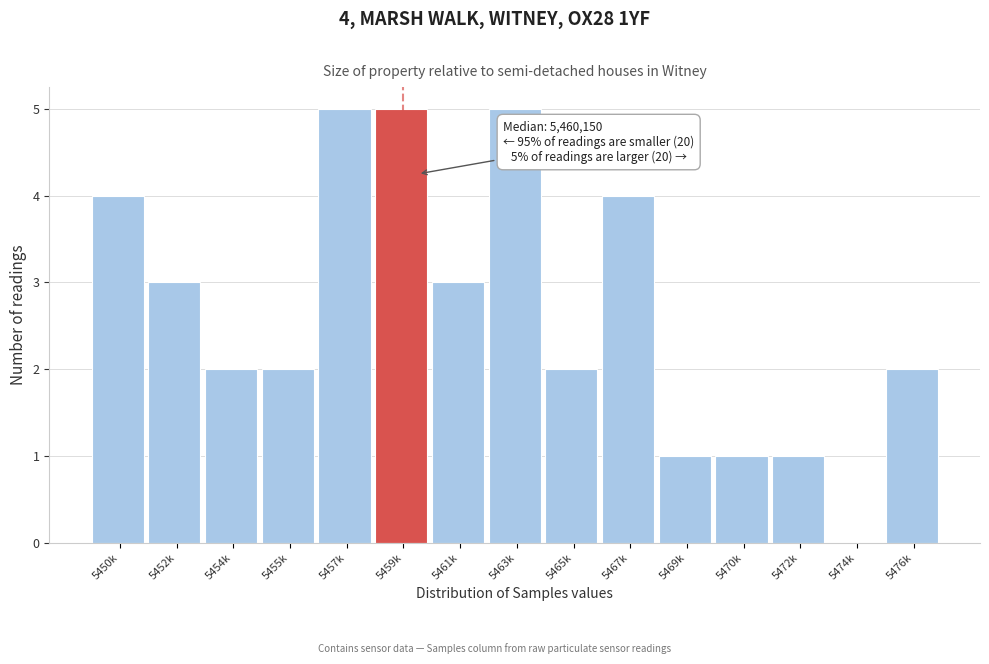

Reading left to right, list all the values displayed in this chart.

5450k=4	5452k=3	5454k=2	5455k=2	5457k=5	5459k=5	5461k=3	5463k=5	5465k=2	5467k=4	5469k=1	5470k=1	5472k=1	5474k=0	5476k=2